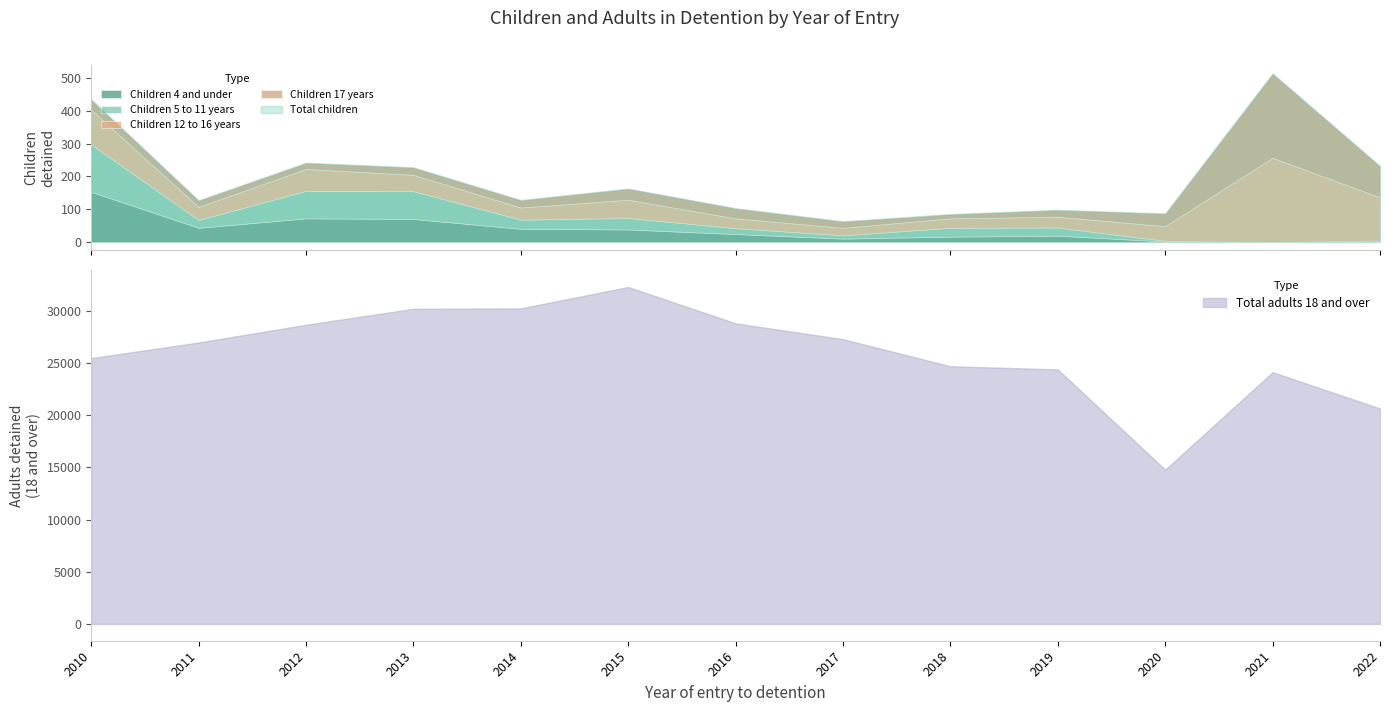

True or false: Total children and Children 17 years cross at least once.

False